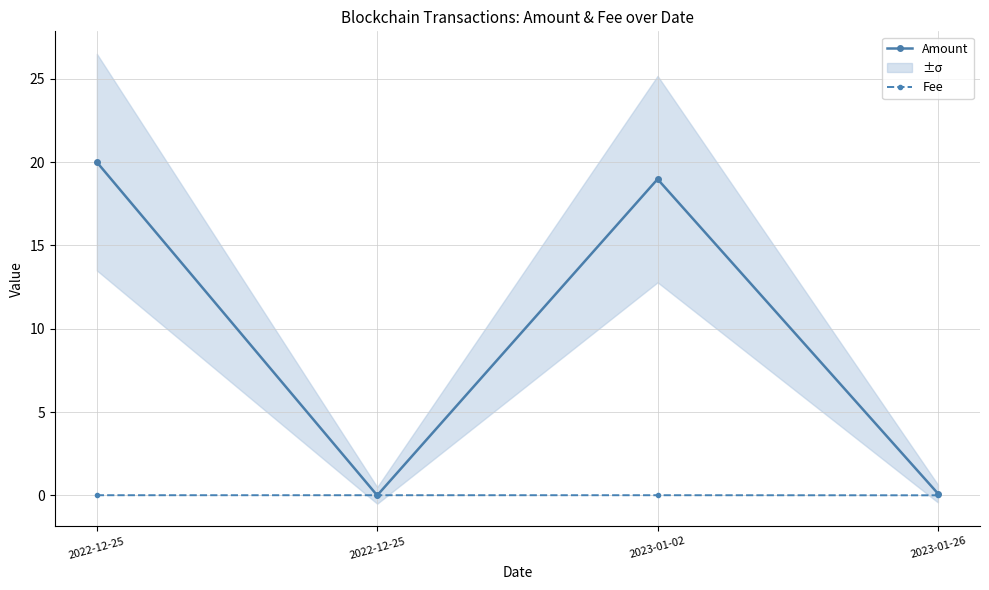

Reading left to right, extract all data points from this chart.

Amount: 20.0	0.0	19.0	0.1
Fee: 0.0	0.0	0.0	0.0